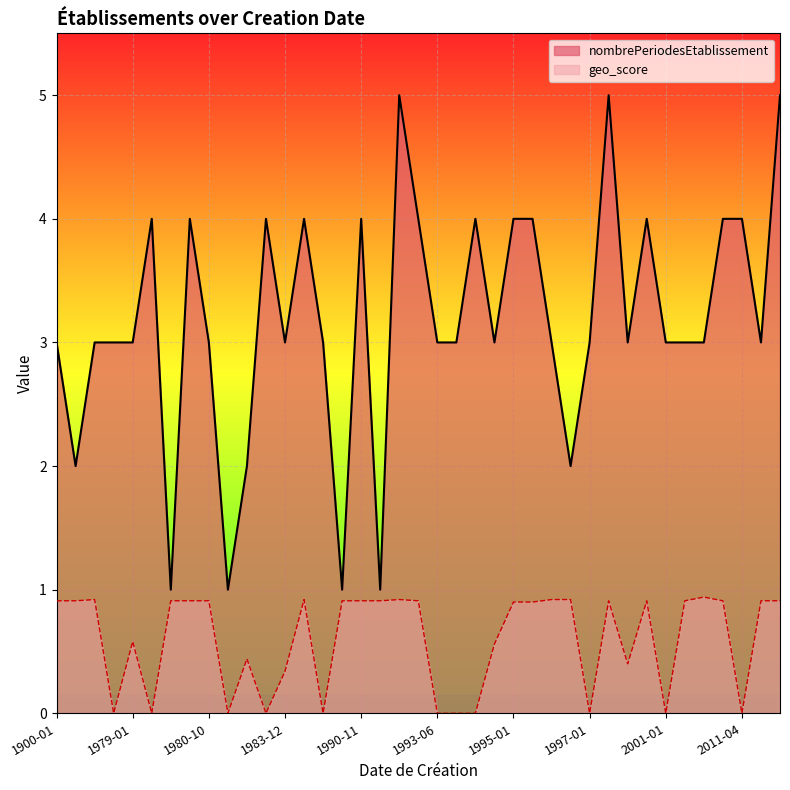

List the series in order of their overall mean, highest first.

nombrePeriodesEtablissement, geo_score